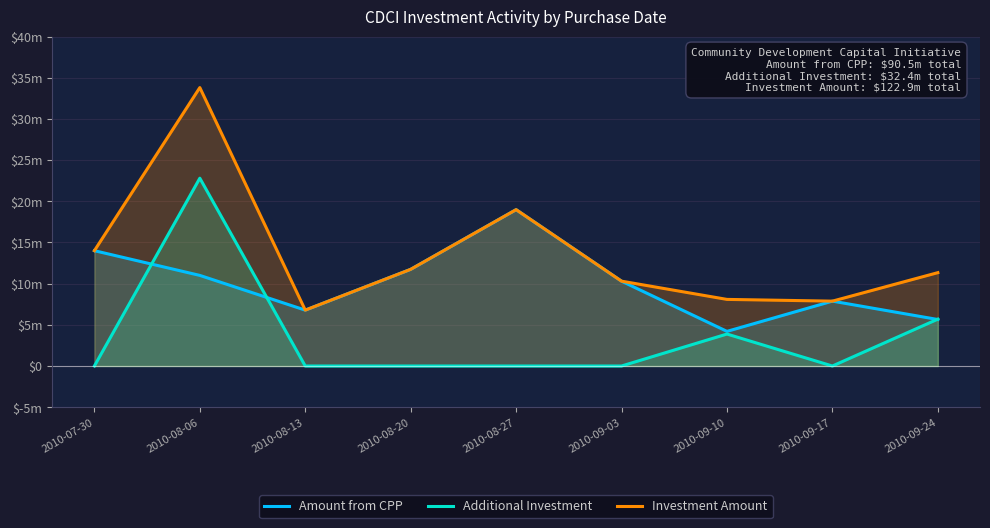

What is the label of the 7th point from the left?

2010-09-10